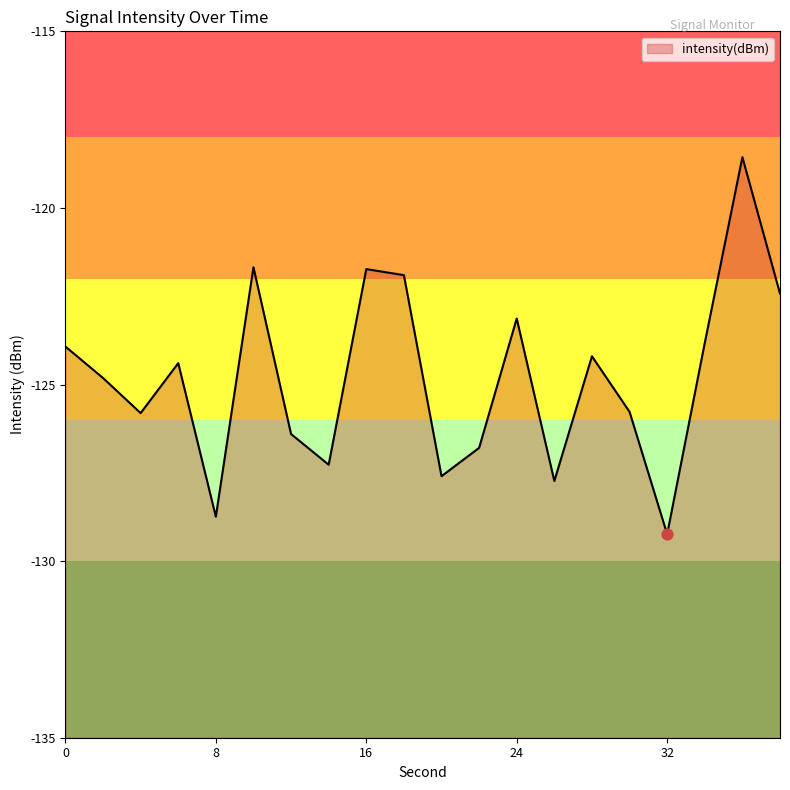

What is the change in value from 2 to 22?

-2.0